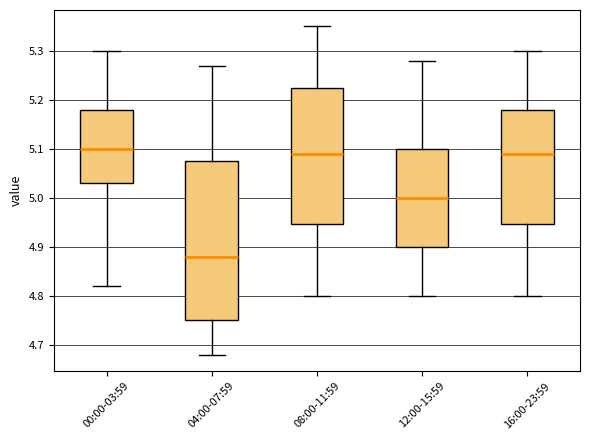

Reading left to right, transcribe this box plot: for each box, give where its median line is, the range the box spans, and where its two whiskers end, as read against the y-axis. The values are not printed on the chart, so give them approximately, as read against the axis.

00:00-03:59: median 5.10, box 5.03 to 5.18, whiskers 4.82 to 5.30
04:00-07:59: median 4.88, box 4.75 to 5.08, whiskers 4.68 to 5.27
08:00-11:59: median 5.09, box 4.95 to 5.23, whiskers 4.80 to 5.35
12:00-15:59: median 5.00, box 4.90 to 5.10, whiskers 4.80 to 5.28
16:00-23:59: median 5.09, box 4.95 to 5.18, whiskers 4.80 to 5.30